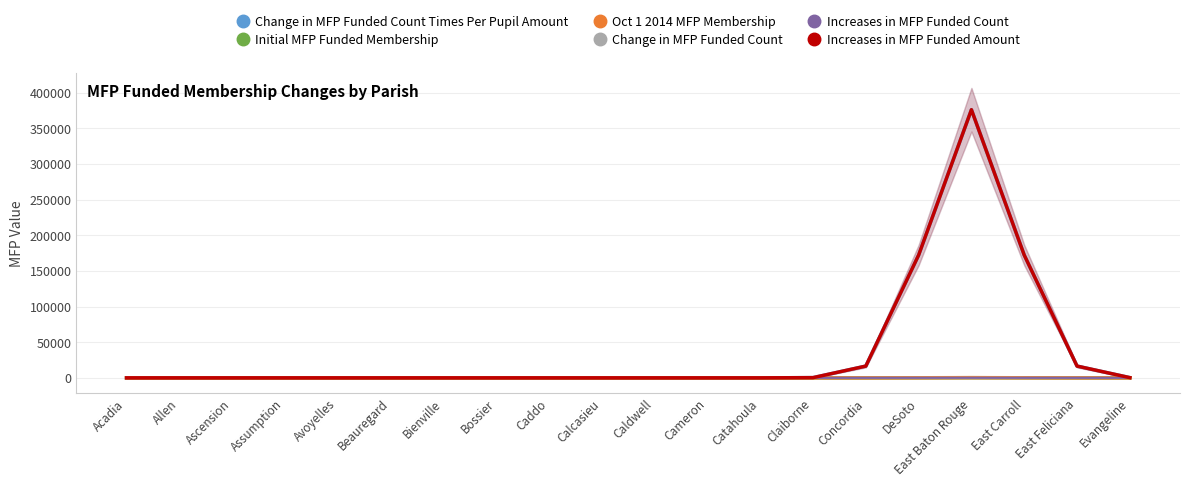

Count the number of data series in this chart.

6